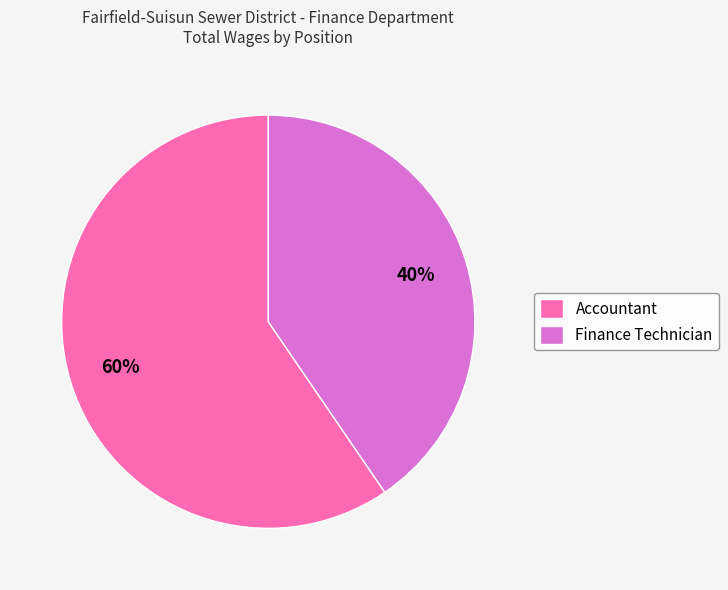

Which category has the biggest portion of the pie?

Accountant